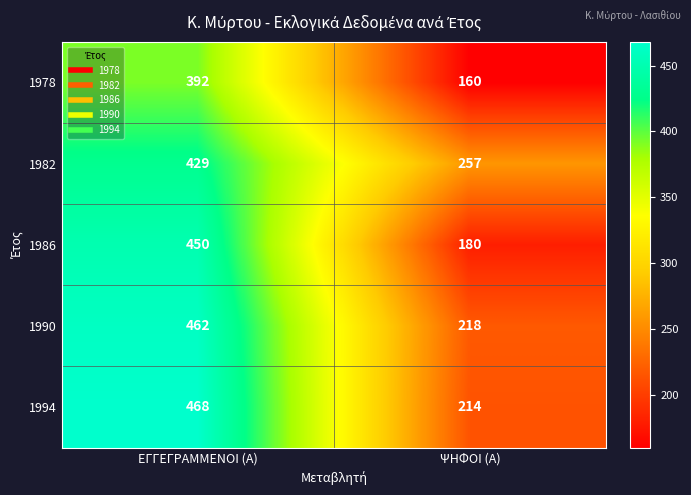

What is the maximum value shown in the chart?

468